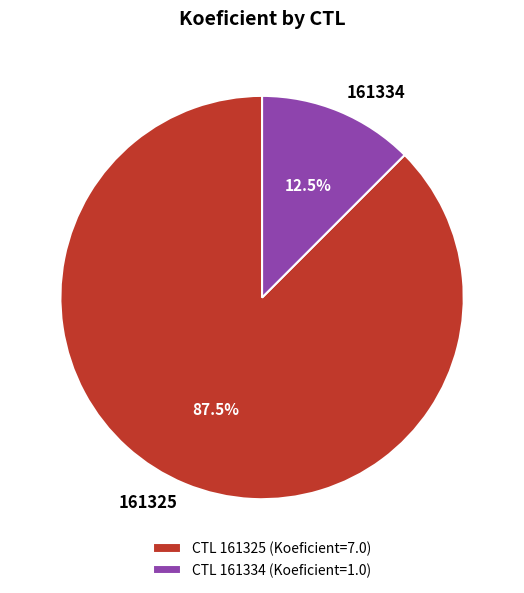

Between 161334 and 161325, which is larger?

161325